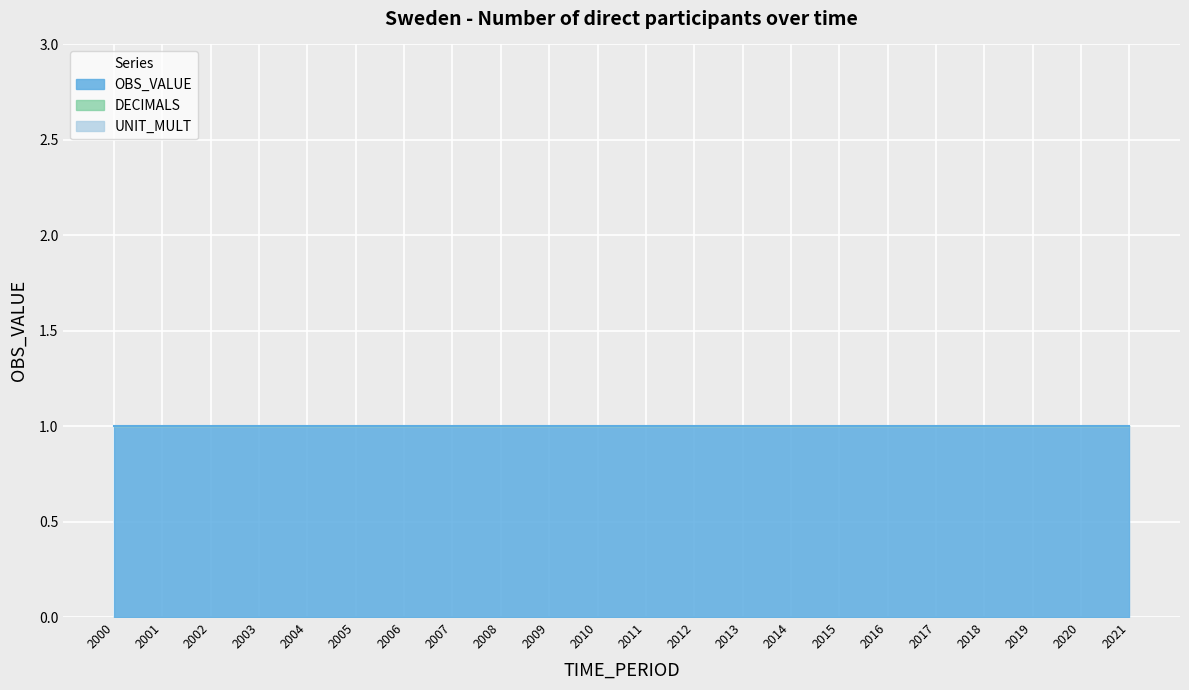

Reading left to right, extract all data points from this chart.

TIME_PERIOD: 2000=2000	2001=2001	2002=2002	2003=2003	2004=2004	2005=2005	2006=2006	2007=2007	2008=2008	2009=2009	2010=2010	2011=2011	2012=2012	2013=2013	2014=2014	2015=2015	2016=2016	2017=2017	2018=2018	2019=2019	2020=2020	2021=2021
OBS_VALUE: 2000=1	2001=1	2002=1	2003=1	2004=1	2005=1	2006=1	2007=1	2008=1	2009=1	2010=1	2011=1	2012=1	2013=1	2014=1	2015=1	2016=1	2017=1	2018=1	2019=1	2020=1	2021=1
DECIMALS: 2000=0	2001=0	2002=0	2003=0	2004=0	2005=0	2006=0	2007=0	2008=0	2009=0	2010=0	2011=0	2012=0	2013=0	2014=0	2015=0	2016=0	2017=0	2018=0	2019=0	2020=0	2021=0
UNIT_MULT: 2000=0	2001=0	2002=0	2003=0	2004=0	2005=0	2006=0	2007=0	2008=0	2009=0	2010=0	2011=0	2012=0	2013=0	2014=0	2015=0	2016=0	2017=0	2018=0	2019=0	2020=0	2021=0